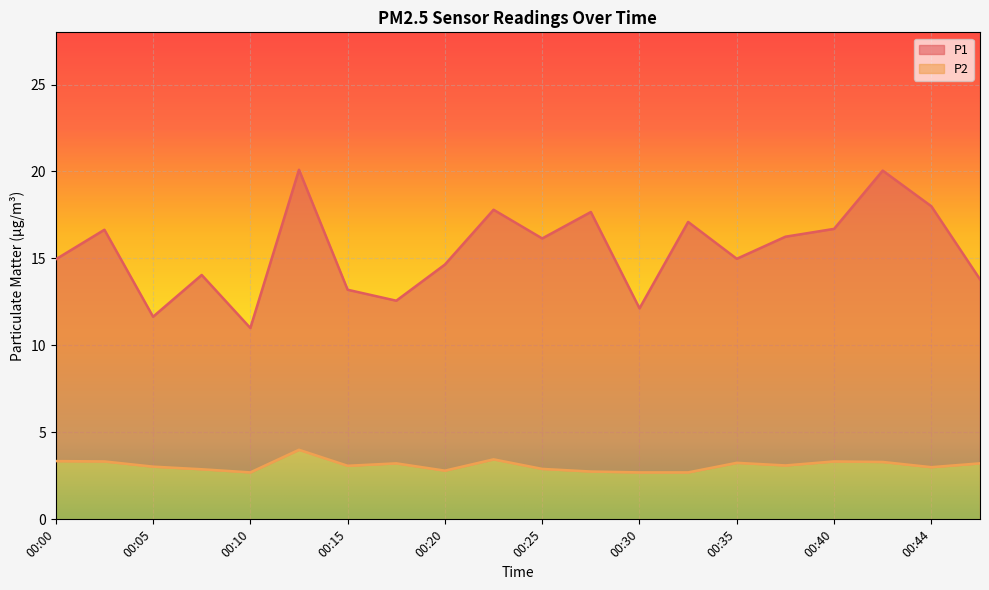

What is the value of the P2 point at the 9th from the left?

2.8